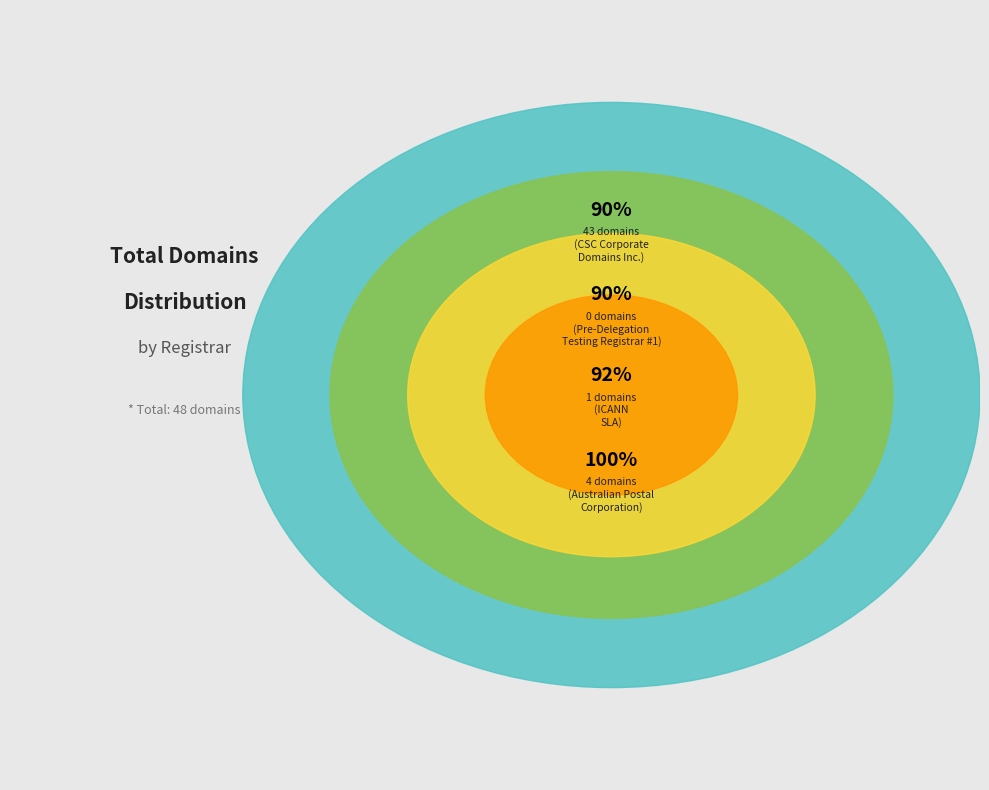

Which category has the biggest portion of the pie?

CSC Corporate Domains Inc.